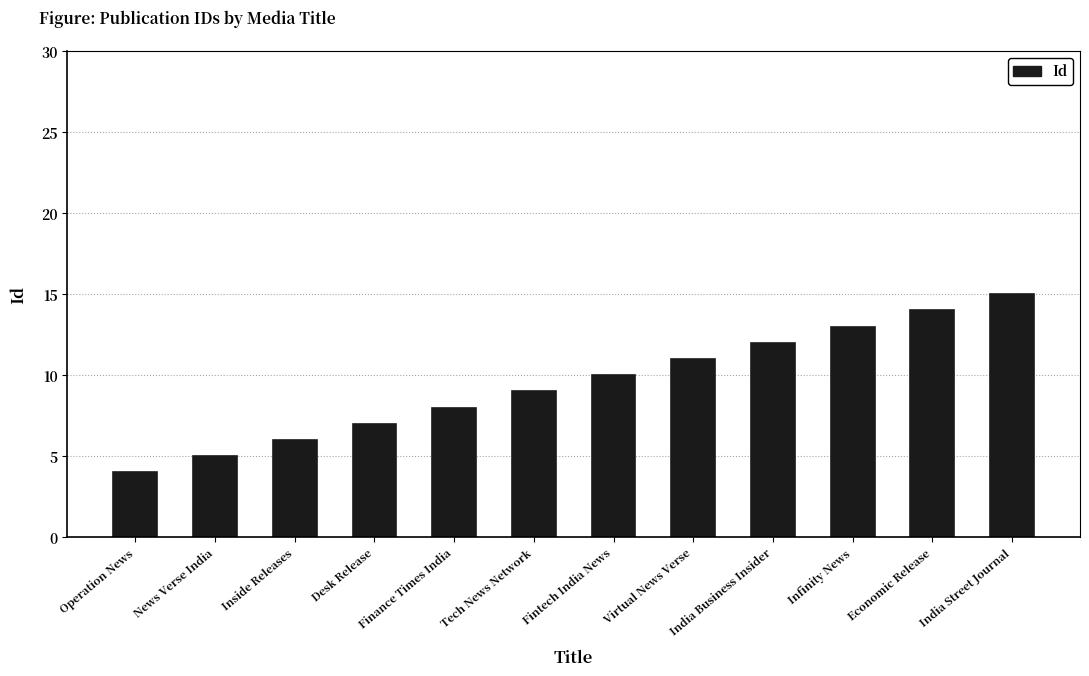

List the labels in order of value, largest first.

India Street Journal, Economic Release, Infinity News, India Business Insider, Virtual News Verse, Fintech India News, Tech News Network, Finance Times India, Desk Release, Inside Releases, News Verse India, Operation News